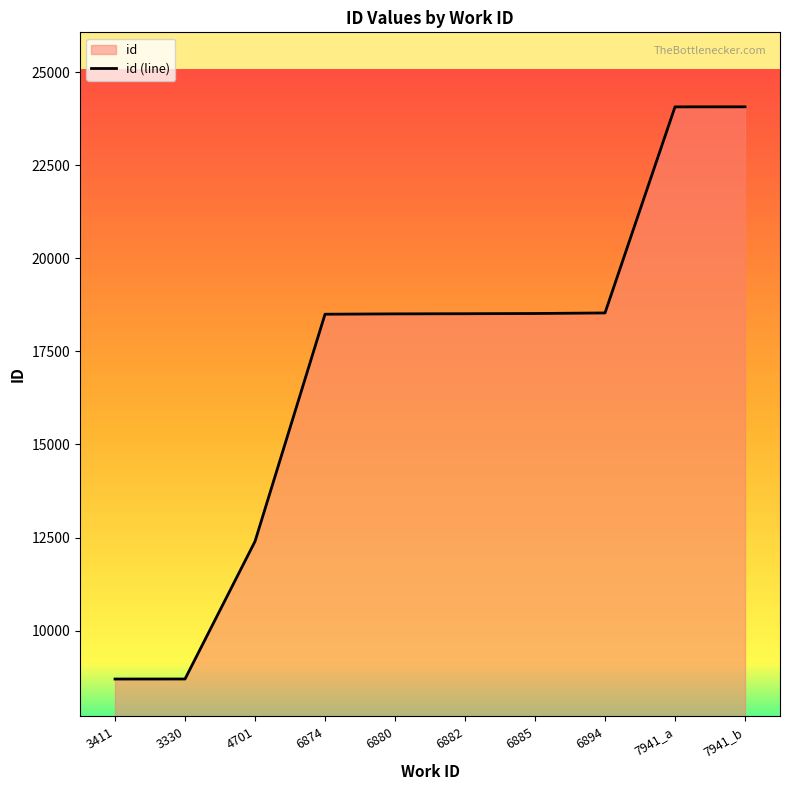

What is the greatest value displayed?

24066